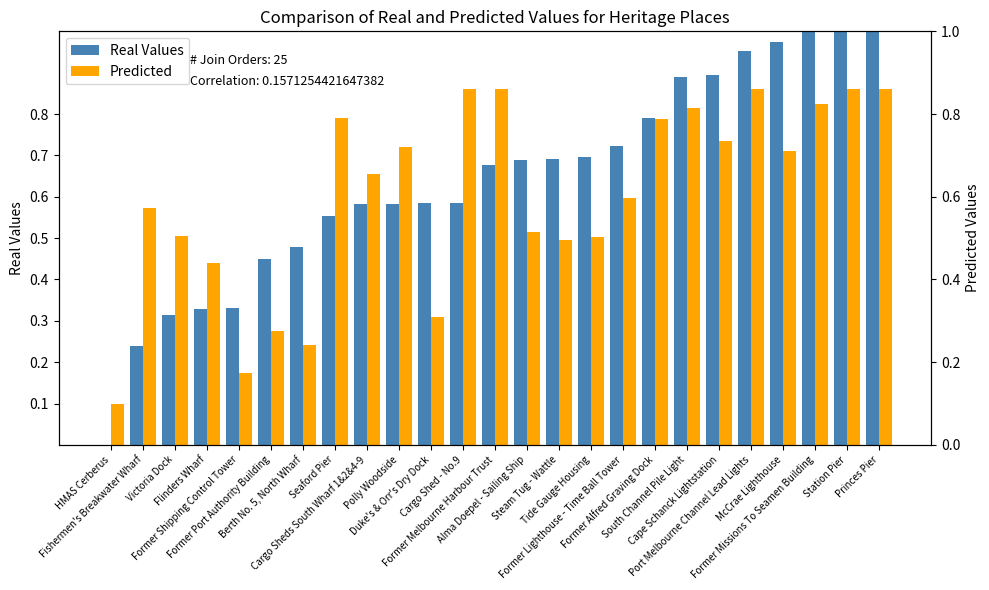

Reading right to left, what are all the values shown in this chart?

Real Values: Princes Pier=1.0	Station Pier=1.0	Former Missions To Seamen Building=1.0	McCrae Lighthouse=1.0	Port Melbourne Channel Lead Lights=1.0	Cape Schanck Lightstation=0.9	South Channel Pile Light=0.9	Former Alfred Graving Dock=0.8	Former Lighthouse - Time Ball Tower=0.7	Tide Gauge Housing=0.7	Steam Tug - Wattle=0.7	Alma Doepel - Sailing Ship=0.7	Former Melbourne Harbour Trust=0.7	Cargo Shed - No.9=0.6	Duke's & Orr's Dry Dock=0.6	Polly Woodside=0.6	Cargo Sheds South Wharf 1&2&4-9=0.6	Seaford Pier=0.6	Berth No. 5, North Wharf=0.5	Former Port Authority Building=0.5	Former Shipping Control Tower=0.3	Flinders Wharf=0.3	Victoria Dock=0.3	Fishermen's Breakwater Wharf=0.2	HMAS Cerberus=0.0
Predicted: Princes Pier=0.9	Station Pier=0.9	Former Missions To Seamen Building=0.8	McCrae Lighthouse=0.7	Port Melbourne Channel Lead Lights=0.9	Cape Schanck Lightstation=0.7	South Channel Pile Light=0.8	Former Alfred Graving Dock=0.8	Former Lighthouse - Time Ball Tower=0.6	Tide Gauge Housing=0.5	Steam Tug - Wattle=0.5	Alma Doepel - Sailing Ship=0.5	Former Melbourne Harbour Trust=0.9	Cargo Shed - No.9=0.9	Duke's & Orr's Dry Dock=0.3	Polly Woodside=0.7	Cargo Sheds South Wharf 1&2&4-9=0.7	Seaford Pier=0.8	Berth No. 5, North Wharf=0.2	Former Port Authority Building=0.3	Former Shipping Control Tower=0.2	Flinders Wharf=0.4	Victoria Dock=0.5	Fishermen's Breakwater Wharf=0.6	HMAS Cerberus=0.1